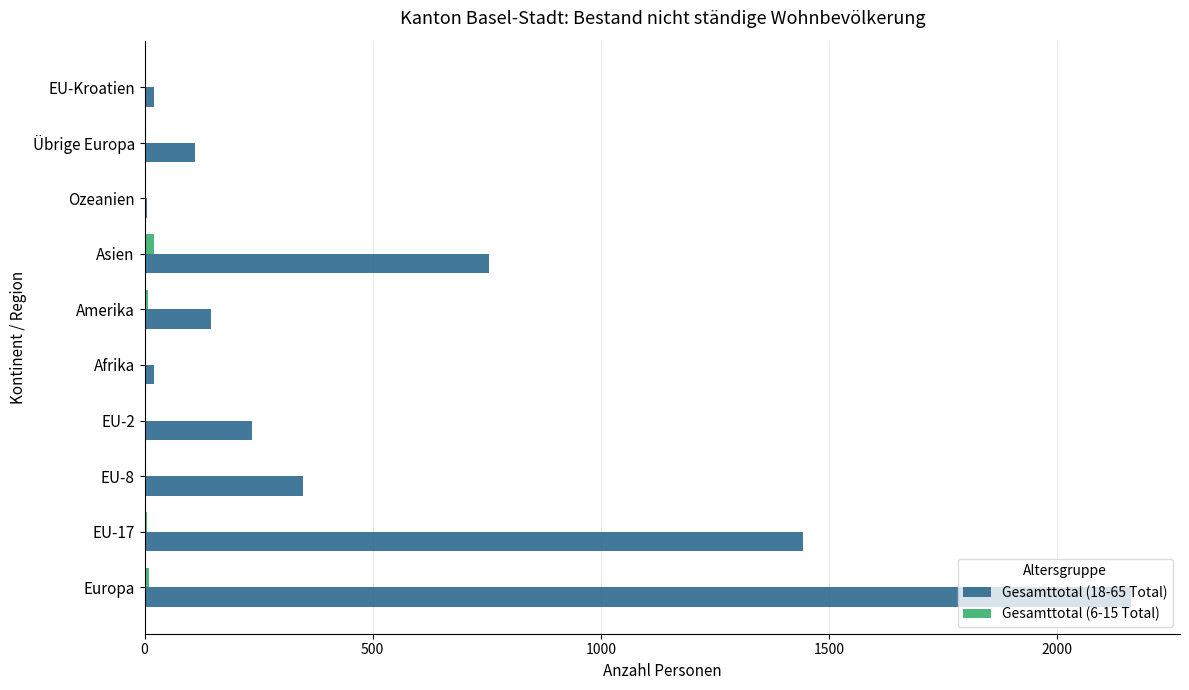

The Gesamttotal (18-65 Total) series shows 111 at Übrige Europa. True or false?

True